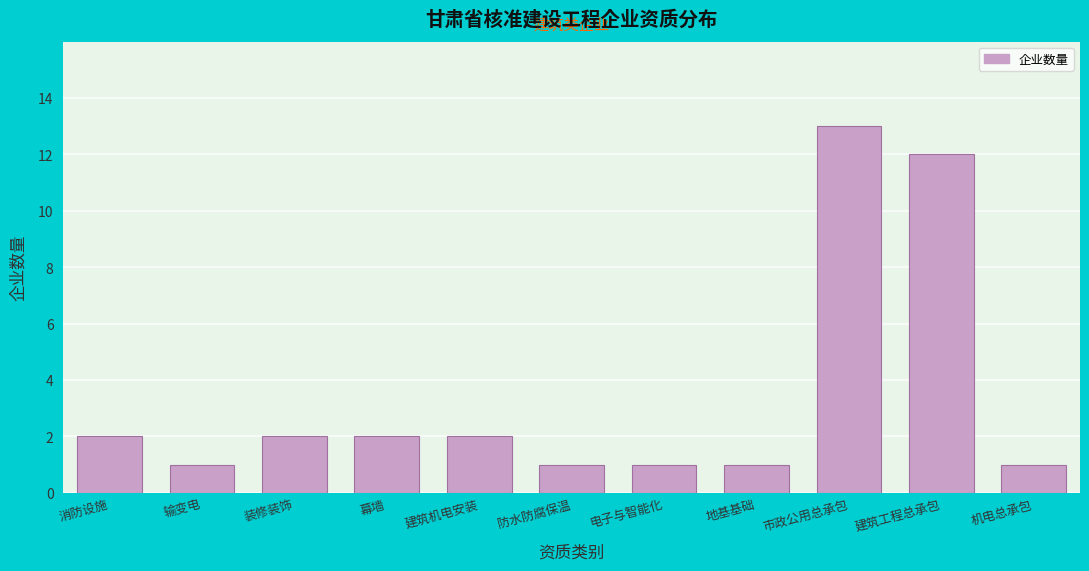

Reading right to left, list all the values displayed in this chart.

机电总承包=1	建筑工程总承包=12	市政公用总承包=13	地基基础=1	电子与智能化=1	防水防腐保温=1	建筑机电安装=2	幕墙=2	装修装饰=2	输变电=1	消防设施=2